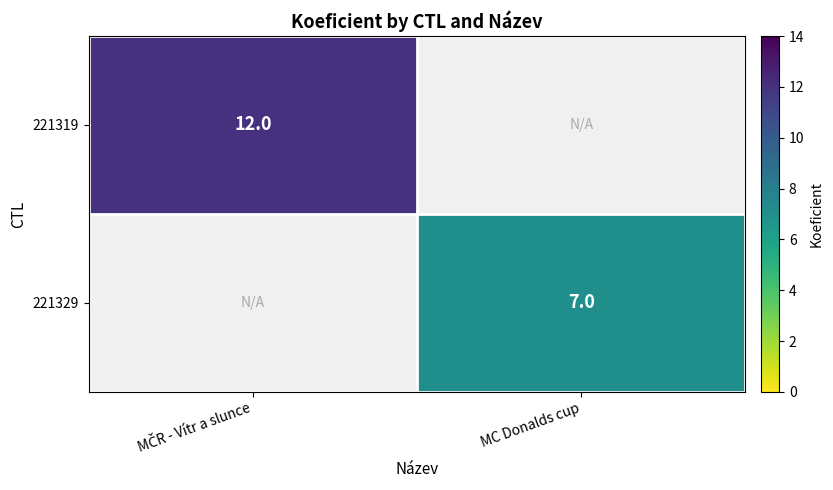

At how many categories does at least one series exceed 0?

2